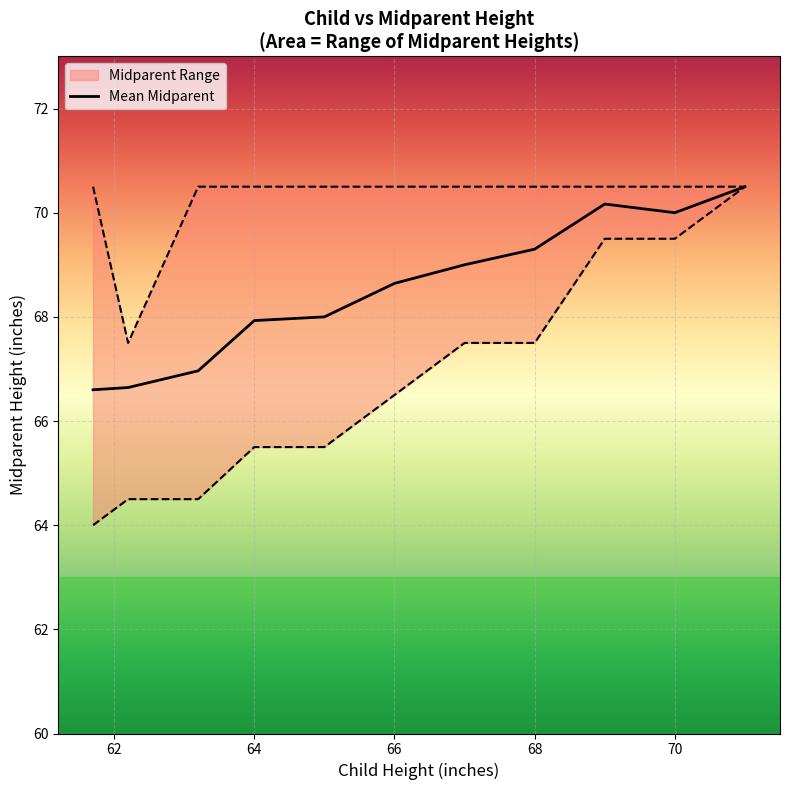

Does the chart display data point markers on the line(s)?

No